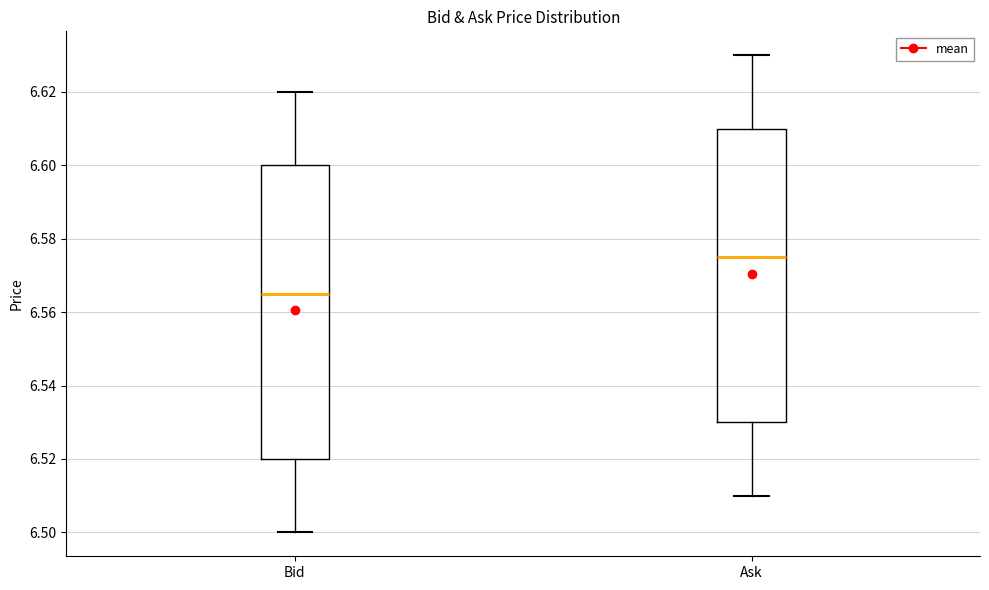

Reading left to right, transcribe this box plot: for each box, give where its median line is, the range the box spans, and where its two whiskers end, as read against the y-axis. The values are not printed on the chart, so give them approximately, as read against the axis.

Bid: median 6.566, box 6.520 to 6.600, whiskers 6.500 to 6.620
Ask: median 6.576, box 6.530 to 6.610, whiskers 6.510 to 6.630